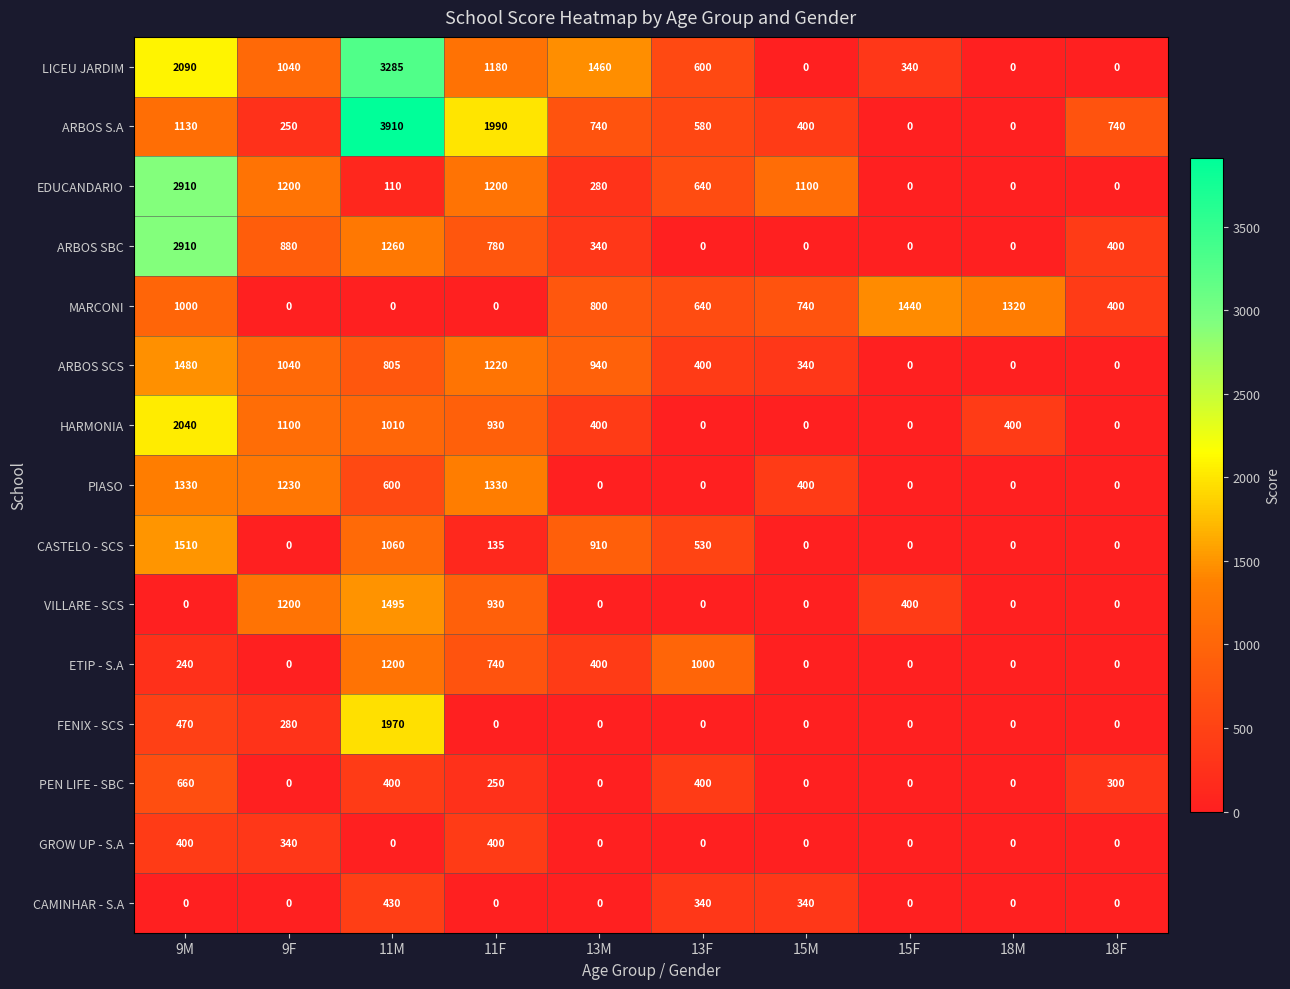

How many data points does each series have?

10